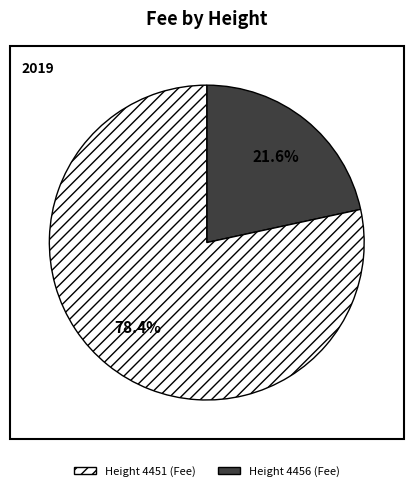

Count the number of slices in the pie.

2